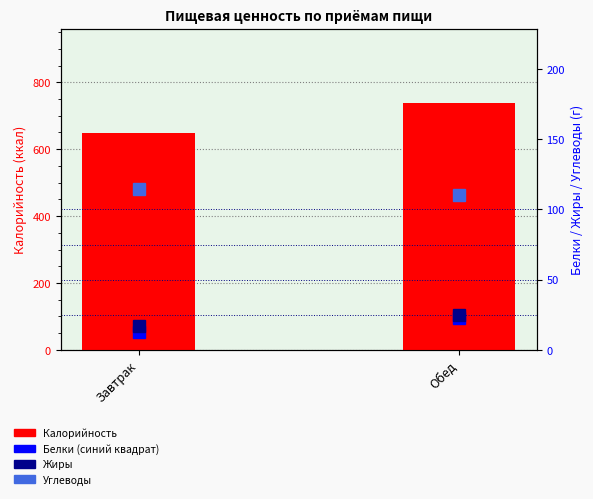

What is the highest value of the Белки series?

22.6